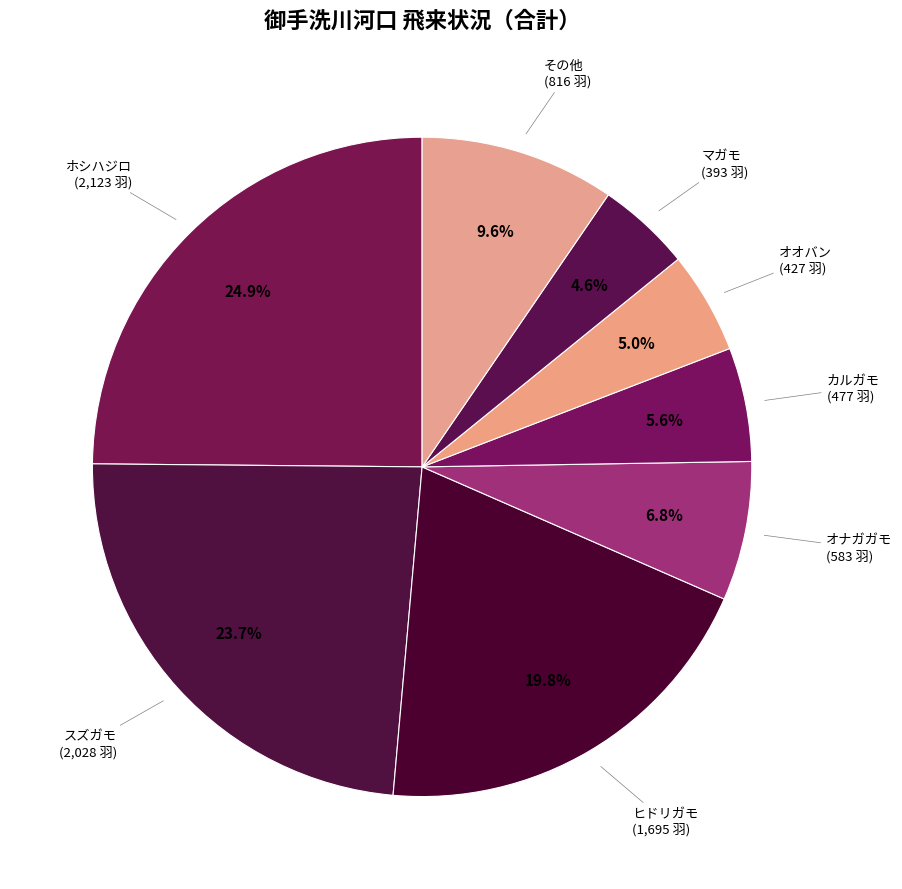

Does ヒドリガモ account for over 50% of the chart?

No